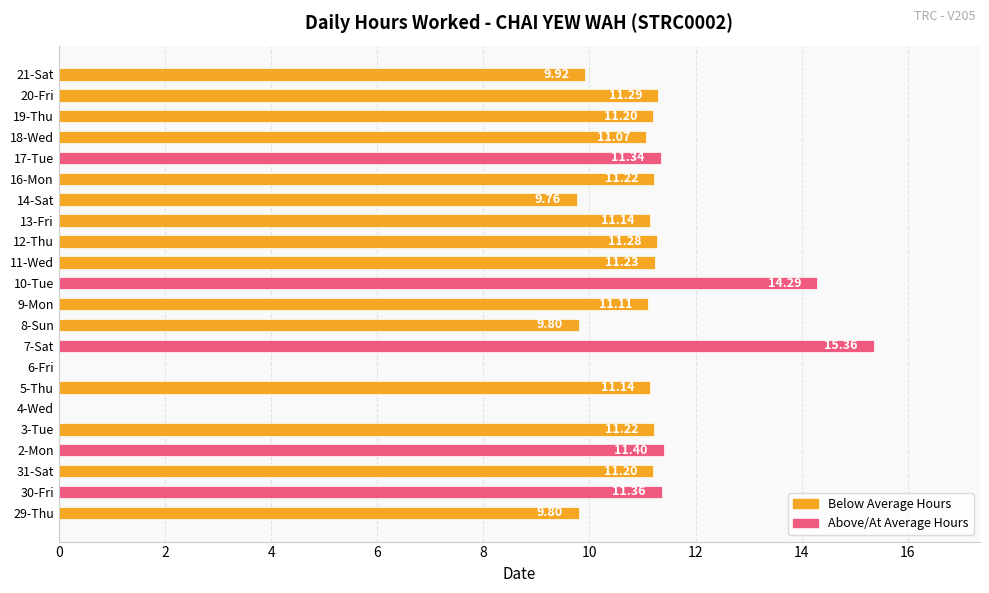

What is the maximum value shown in the chart?

15.4